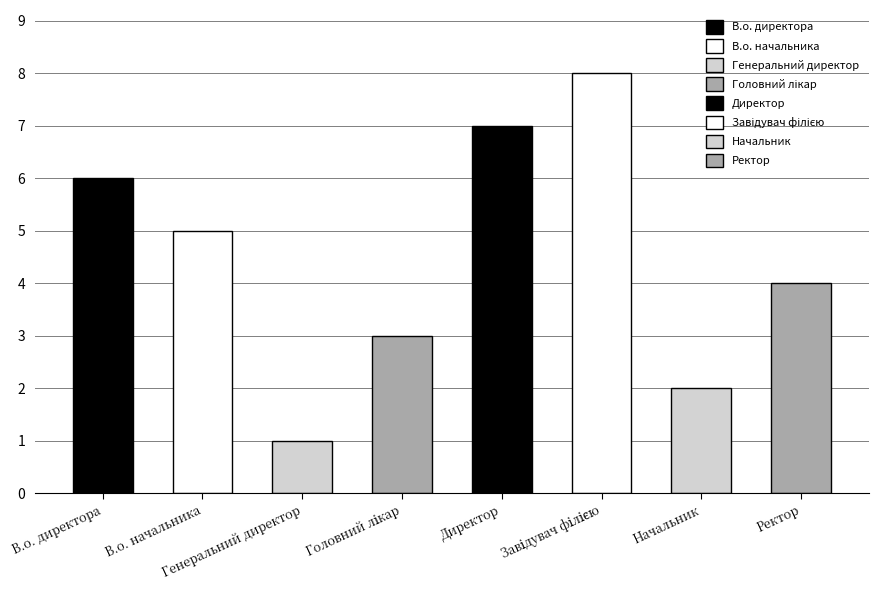

What is the label of the 8th bar from the right?

В.о. директора